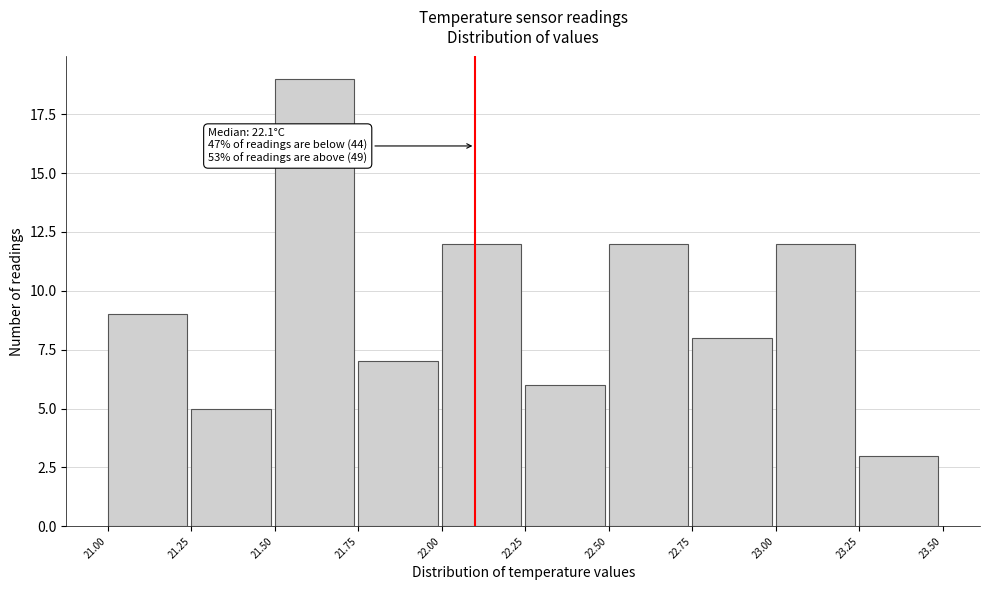

Over which range of the x-axis is the bar tallest?

21.50 to 21.75